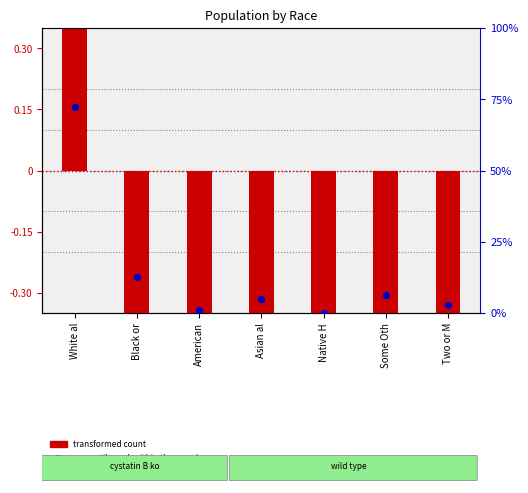

Which series has the largest total across all categories?

percentile rank within the sample